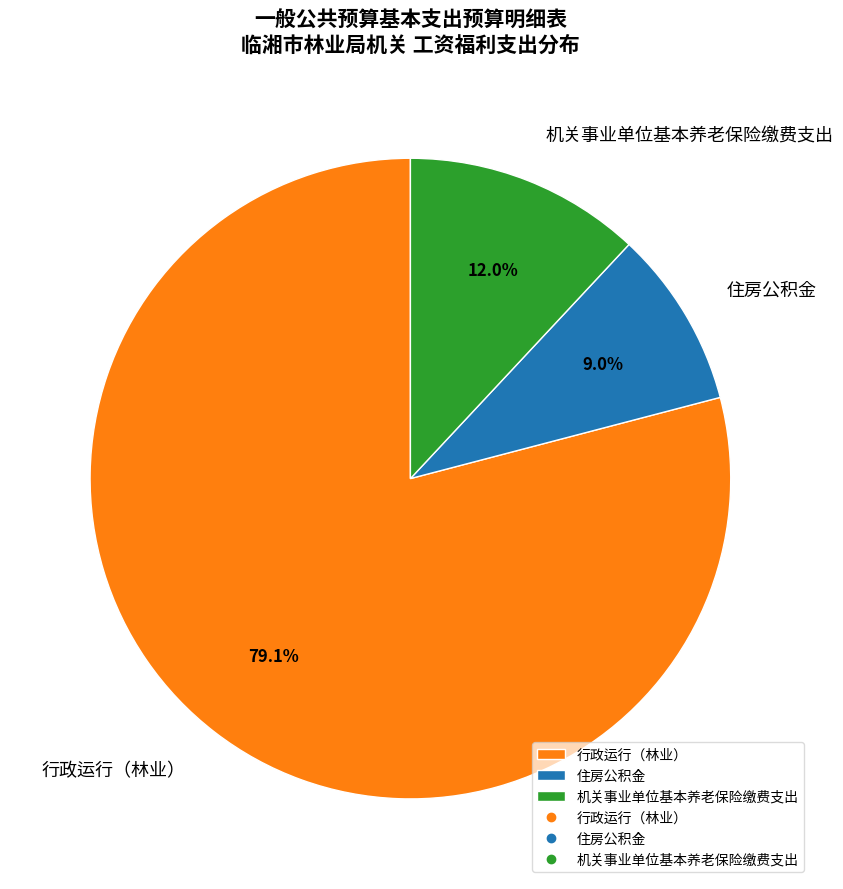

To the nearest percent, what is the difference between the 机关事业单位基本养老保险缴费支出 and 行政运行（林业） slice percentages?

67%